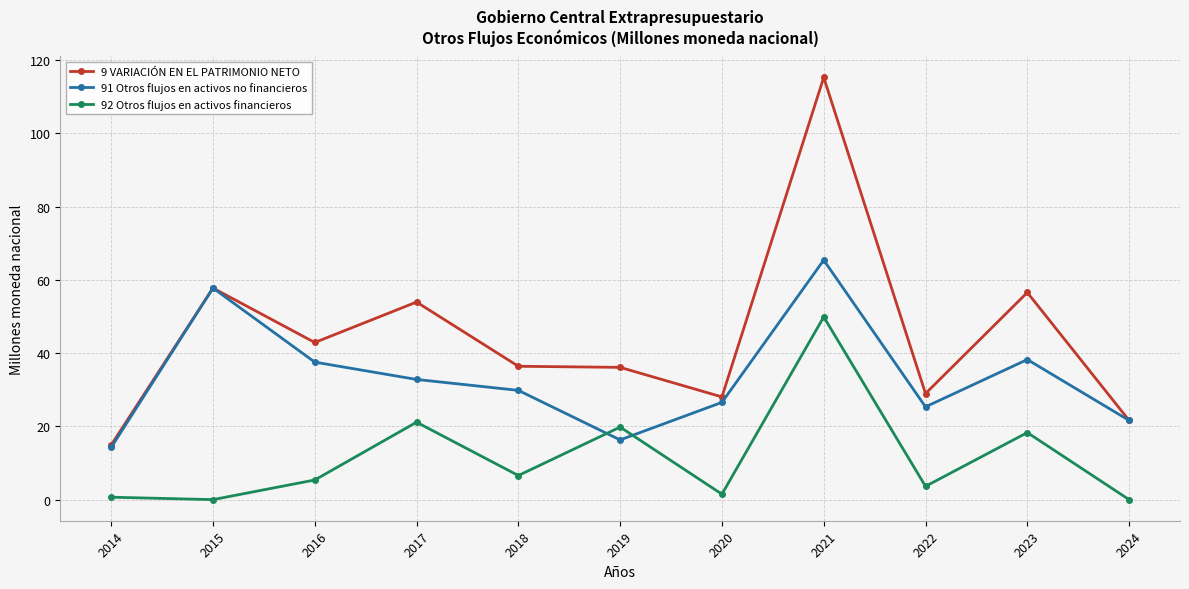

Rank the series at 2023 from lowest to highest value.

92 Otros flujos en activos financieros, 91 Otros flujos en activos no financieros, 9 VARIACIÓN EN EL PATRIMONIO NETO